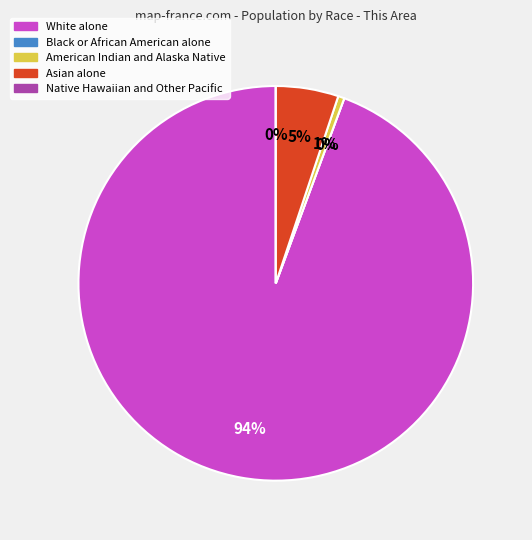

How many slices are in this pie chart?

5